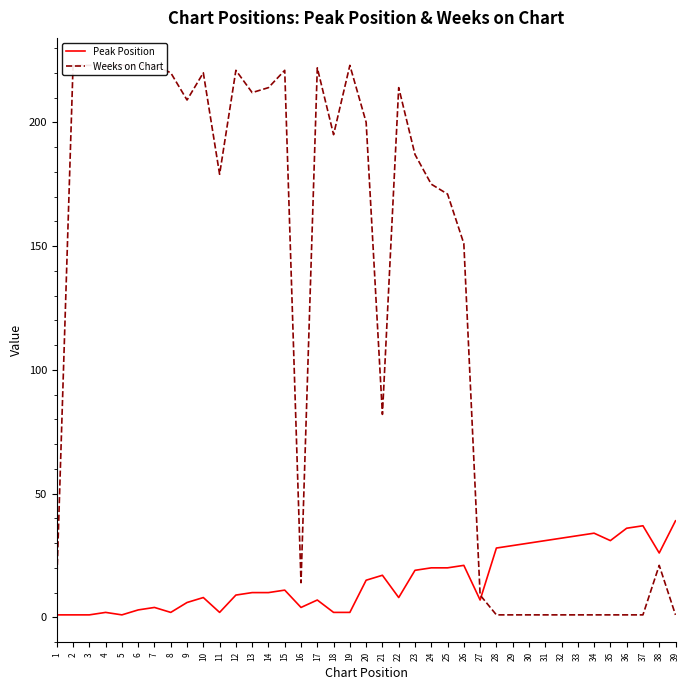

At which category is the sum across all series the highest?

15